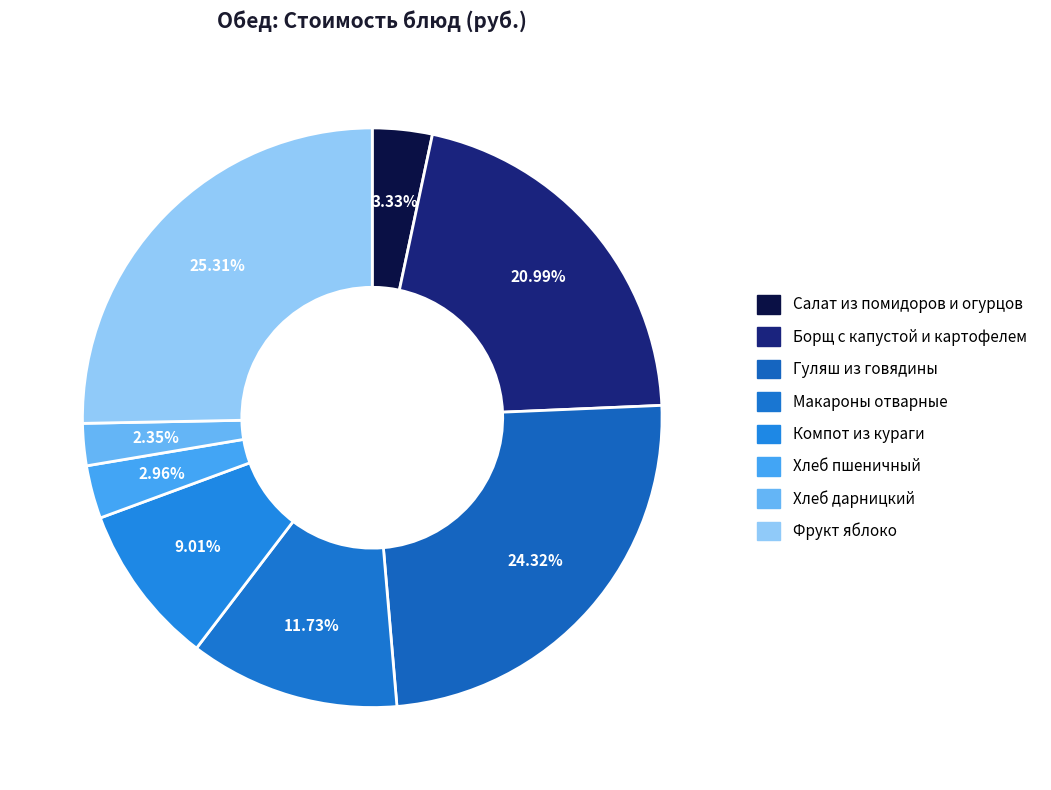

Which slice is the largest?

фрукт яблоко